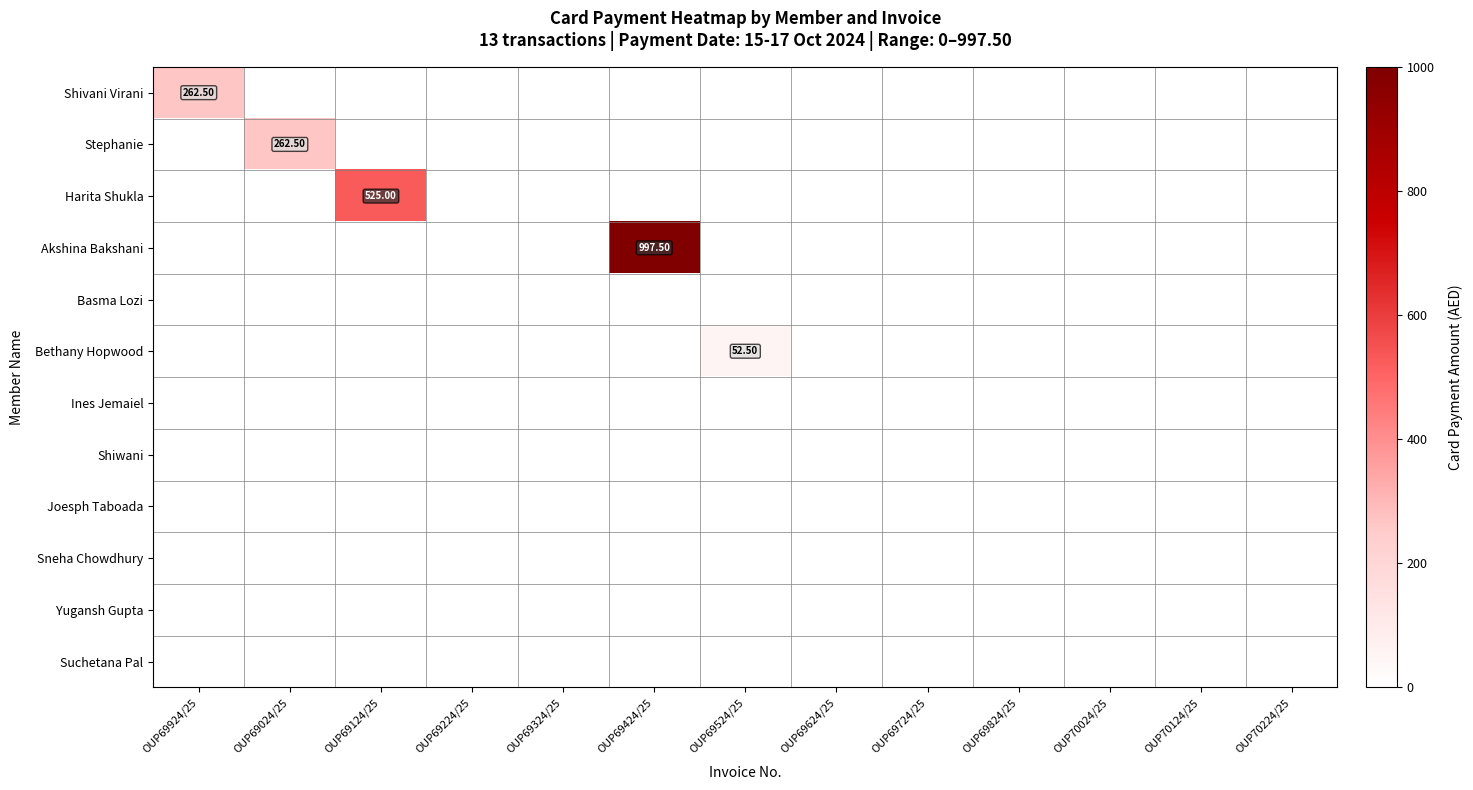

Is the value of Yugansh Gupta at OUP70124/25 greater than the value of Sneha Chowdhury at OUP69224/25?

No